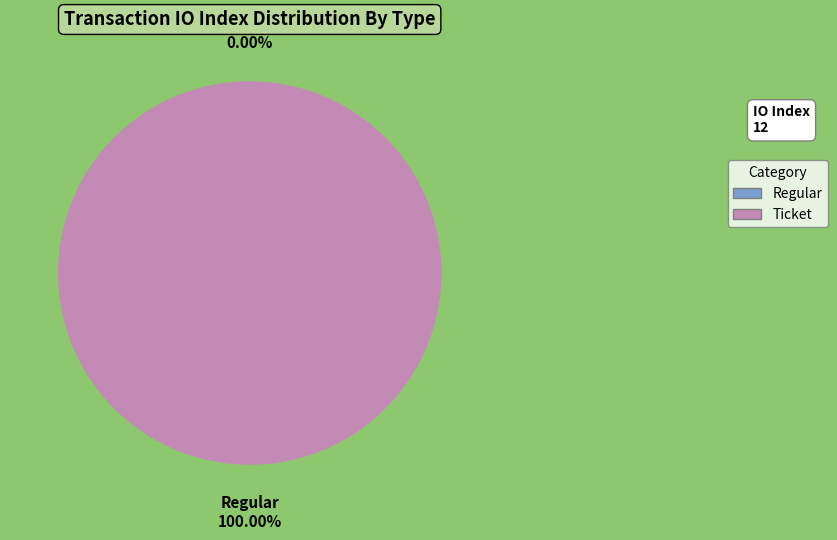

To the nearest percent, what is the combined percentage of Regular and Ticket?

100%